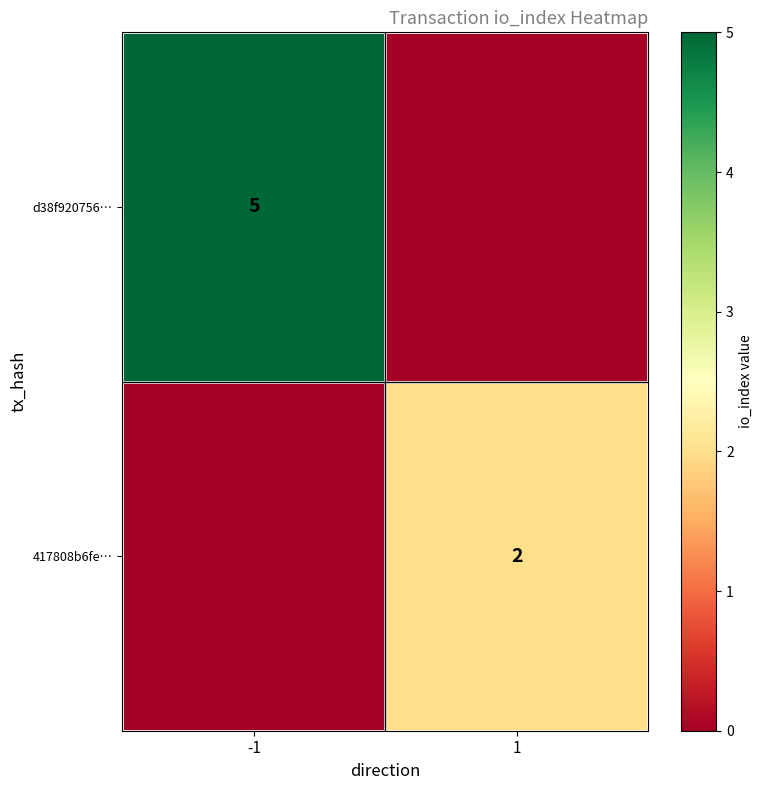

What is the sum of the d38f920756… values at 1 and -1?

5